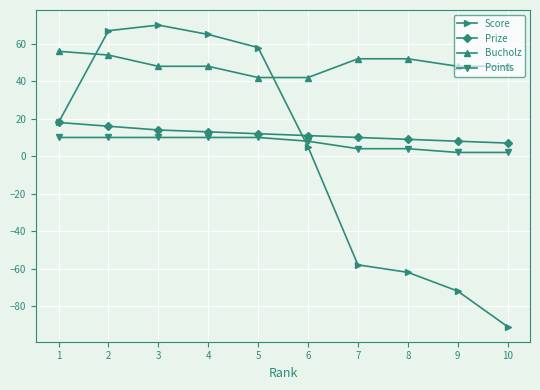

Does the chart display data point markers on the line(s)?

Yes